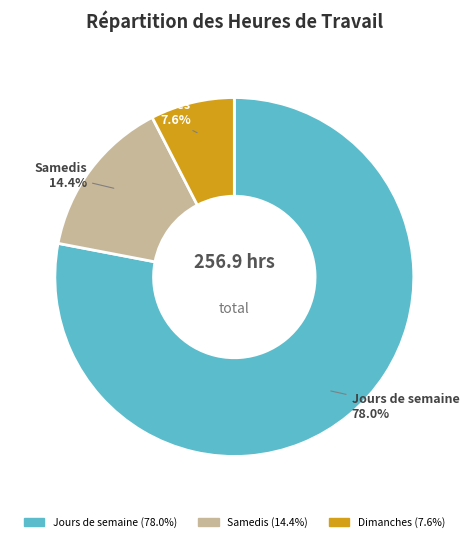

Is there a majority slice in this chart?

Yes